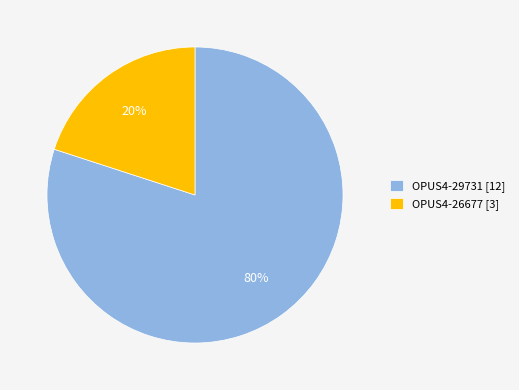

Does OPUS4-29731 account for over 50% of the chart?

Yes